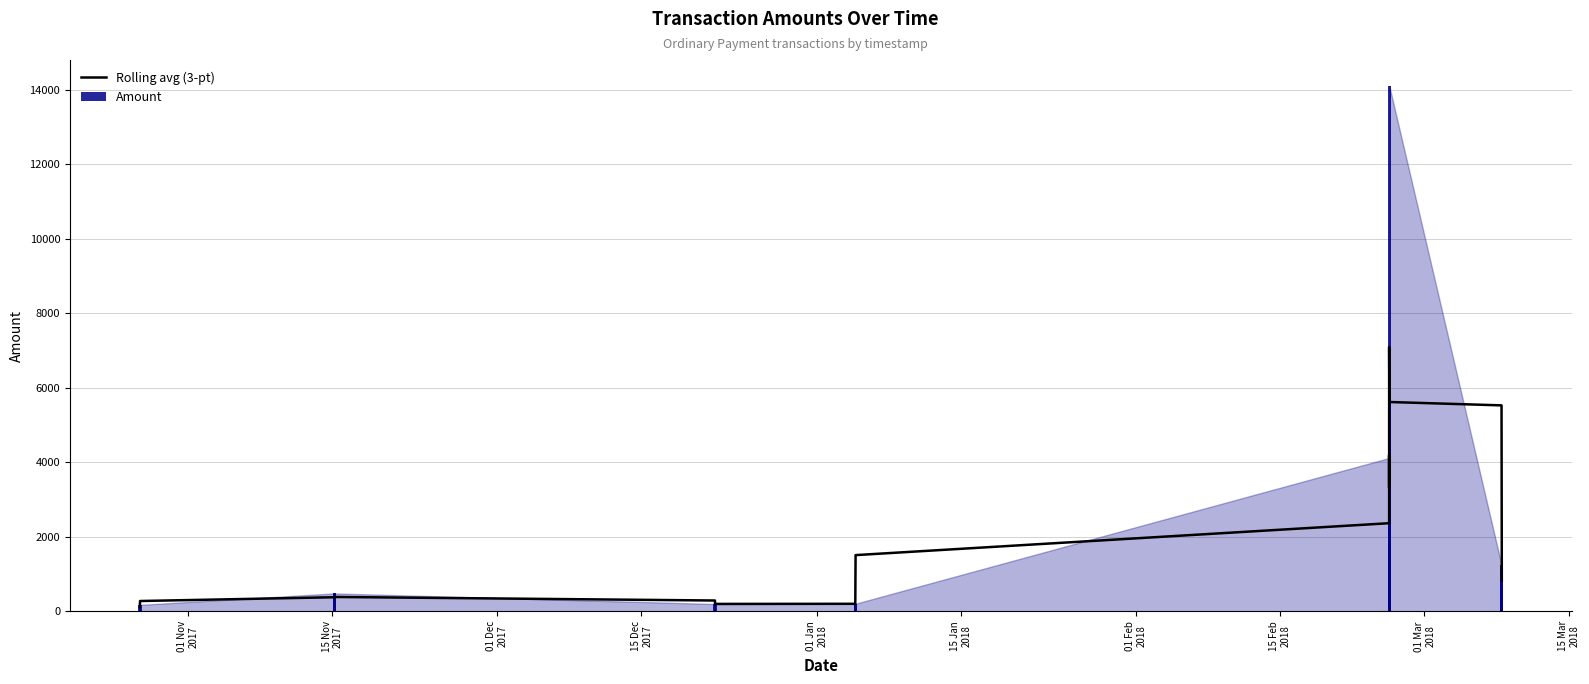

What is the difference between the maximum and second lowest values in the Amount series?

13920.0